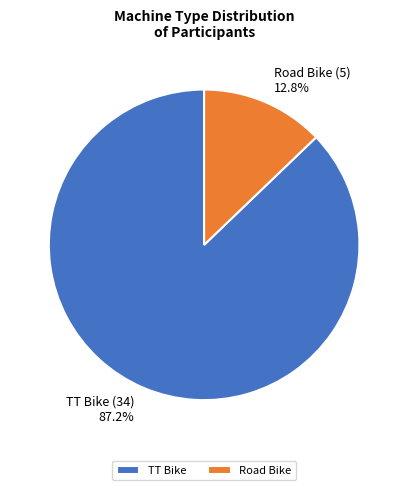

To the nearest percent, what portion does TT Bike represent?

87%